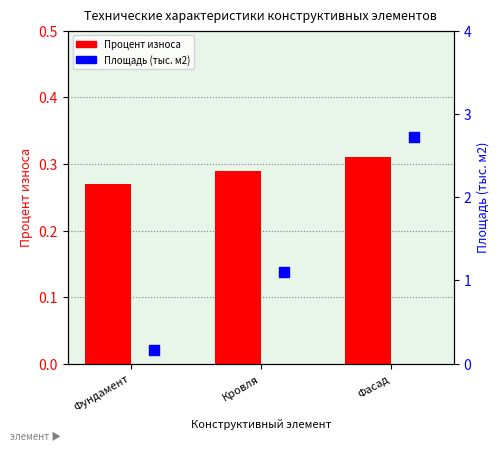

Which series contains the lowest Y value?

Площадь (тыс. м2)